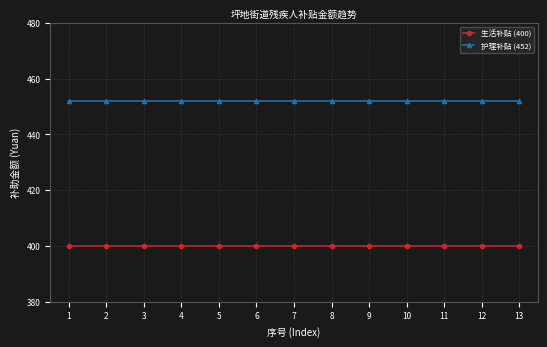

Rank the series by their average value, from highest to lowest.

护理补贴 (452), 生活补贴 (400)